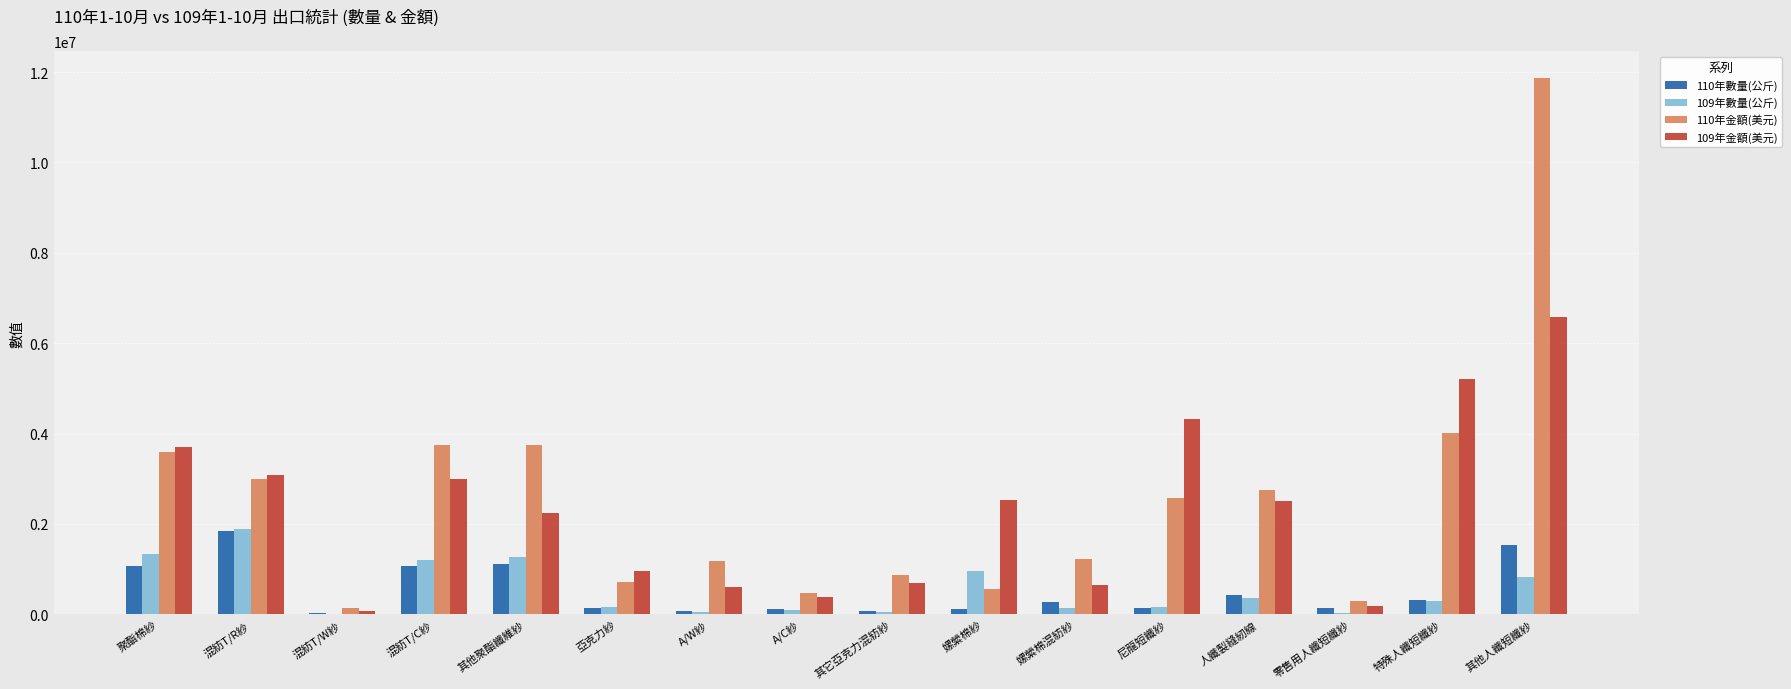

Is it true that 109年金額(美元) equals 1154836 at 混紡T/R紗?

False